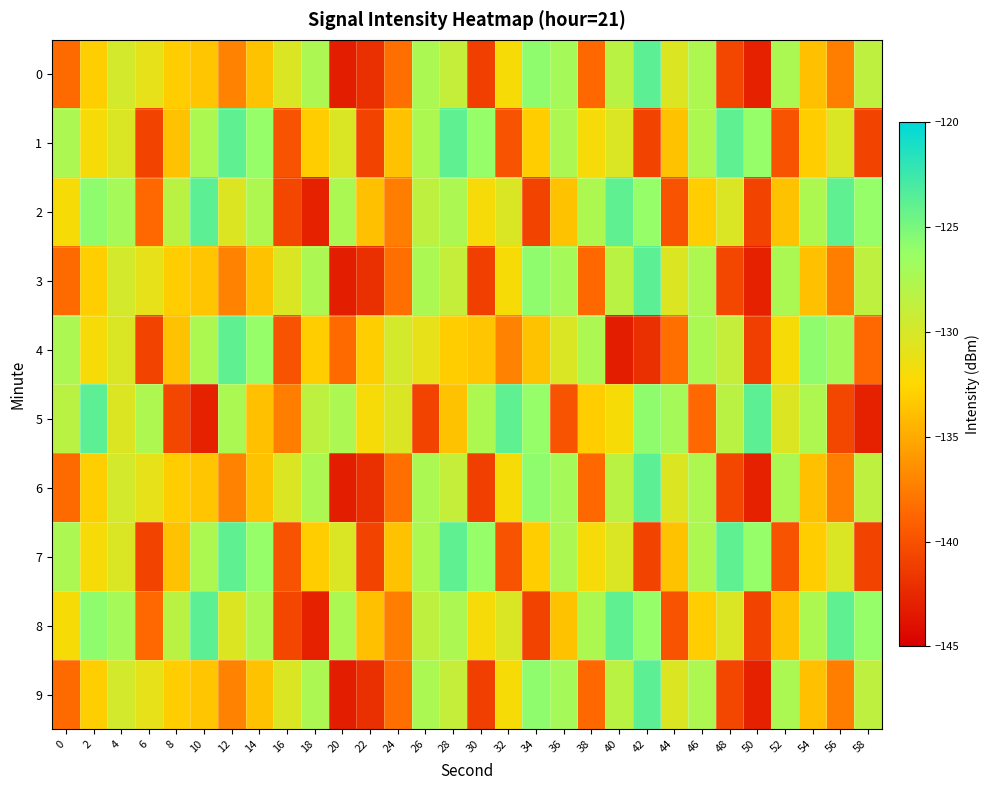

Reading left to right, what are all the values shown in this chart?

0: 0=-138.5	2=-133.0	4=-129.8	6=-131.0	8=-133.1	10=-133.5	12=-137.1	14=-133.7	16=-130.3	18=-127.4	20=-143.2	22=-142.1	24=-138.2	26=-127.4	28=-128.9	30=-141.1	32=-132.0	34=-125.8	36=-127.0	38=-138.6	40=-128.3	42=-123.8	44=-130.4	46=-127.6	48=-140.6	50=-142.9	52=-127.4	54=-133.8	56=-137.4	58=-128.6
1: 0=-127.4	2=-132.0	4=-130.3	6=-140.8	8=-133.7	10=-127.6	12=-123.9	14=-126.1	16=-139.8	18=-133.1	20=-130.3	22=-140.8	24=-133.7	26=-127.6	28=-123.9	30=-126.1	32=-139.8	34=-133.1	36=-127.4	38=-132.0	40=-130.3	42=-140.8	44=-133.7	46=-127.6	48=-123.9	50=-126.1	52=-139.8	54=-133.1	56=-130.3	58=-140.8
2: 0=-132.0	2=-125.8	4=-127.0	6=-138.6	8=-128.3	10=-123.8	12=-130.4	14=-127.6	16=-140.6	18=-142.9	20=-127.4	22=-133.8	24=-137.4	26=-128.6	28=-127.4	30=-132.0	32=-130.3	34=-140.8	36=-133.7	38=-127.6	40=-123.9	42=-126.1	44=-139.8	46=-133.1	48=-130.3	50=-140.8	52=-133.7	54=-127.6	56=-123.9	58=-126.1
3: 0=-138.5	2=-133.0	4=-129.8	6=-131.0	8=-133.1	10=-133.5	12=-137.1	14=-133.7	16=-130.3	18=-127.4	20=-143.2	22=-142.1	24=-138.2	26=-127.4	28=-128.9	30=-141.1	32=-132.0	34=-125.8	36=-127.0	38=-138.6	40=-128.3	42=-123.8	44=-130.4	46=-127.6	48=-140.6	50=-142.9	52=-127.4	54=-133.8	56=-137.4	58=-128.6
4: 0=-127.4	2=-132.0	4=-130.3	6=-140.8	8=-133.7	10=-127.6	12=-123.9	14=-126.1	16=-139.8	18=-133.1	20=-138.5	22=-133.0	24=-129.8	26=-131.0	28=-133.1	30=-133.5	32=-137.1	34=-133.7	36=-130.3	38=-127.4	40=-143.2	42=-142.1	44=-138.2	46=-127.4	48=-128.9	50=-141.1	52=-132.0	54=-125.8	56=-127.0	58=-138.6
5: 0=-128.3	2=-123.8	4=-130.4	6=-127.6	8=-140.6	10=-142.9	12=-127.4	14=-133.8	16=-137.4	18=-128.6	20=-127.4	22=-132.0	24=-130.3	26=-140.8	28=-133.7	30=-127.6	32=-123.9	34=-126.1	36=-139.8	38=-133.1	40=-132.0	42=-125.8	44=-127.0	46=-138.6	48=-128.3	50=-123.8	52=-130.4	54=-127.6	56=-140.6	58=-142.9
6: 0=-138.5	2=-133.0	4=-129.8	6=-131.0	8=-133.1	10=-133.5	12=-137.1	14=-133.7	16=-130.3	18=-127.4	20=-143.2	22=-142.1	24=-138.2	26=-127.4	28=-128.9	30=-141.1	32=-132.0	34=-125.8	36=-127.0	38=-138.6	40=-128.3	42=-123.8	44=-130.4	46=-127.6	48=-140.6	50=-142.9	52=-127.4	54=-133.8	56=-137.4	58=-128.6
7: 0=-127.4	2=-132.0	4=-130.3	6=-140.8	8=-133.7	10=-127.6	12=-123.9	14=-126.1	16=-139.8	18=-133.1	20=-130.3	22=-140.8	24=-133.7	26=-127.6	28=-123.9	30=-126.1	32=-139.8	34=-133.1	36=-127.4	38=-132.0	40=-130.3	42=-140.8	44=-133.7	46=-127.6	48=-123.9	50=-126.1	52=-139.8	54=-133.1	56=-130.3	58=-140.8
8: 0=-132.0	2=-125.8	4=-127.0	6=-138.6	8=-128.3	10=-123.8	12=-130.4	14=-127.6	16=-140.6	18=-142.9	20=-127.4	22=-133.8	24=-137.4	26=-128.6	28=-127.4	30=-132.0	32=-130.3	34=-140.8	36=-133.7	38=-127.6	40=-123.9	42=-126.1	44=-139.8	46=-133.1	48=-130.3	50=-140.8	52=-133.7	54=-127.6	56=-123.9	58=-126.1
9: 0=-138.5	2=-133.0	4=-129.8	6=-131.0	8=-133.1	10=-133.5	12=-137.1	14=-133.7	16=-130.3	18=-127.4	20=-143.2	22=-142.1	24=-138.2	26=-127.4	28=-128.9	30=-141.1	32=-132.0	34=-125.8	36=-127.0	38=-138.6	40=-128.3	42=-123.8	44=-130.4	46=-127.6	48=-140.6	50=-142.9	52=-127.4	54=-133.8	56=-137.4	58=-128.6